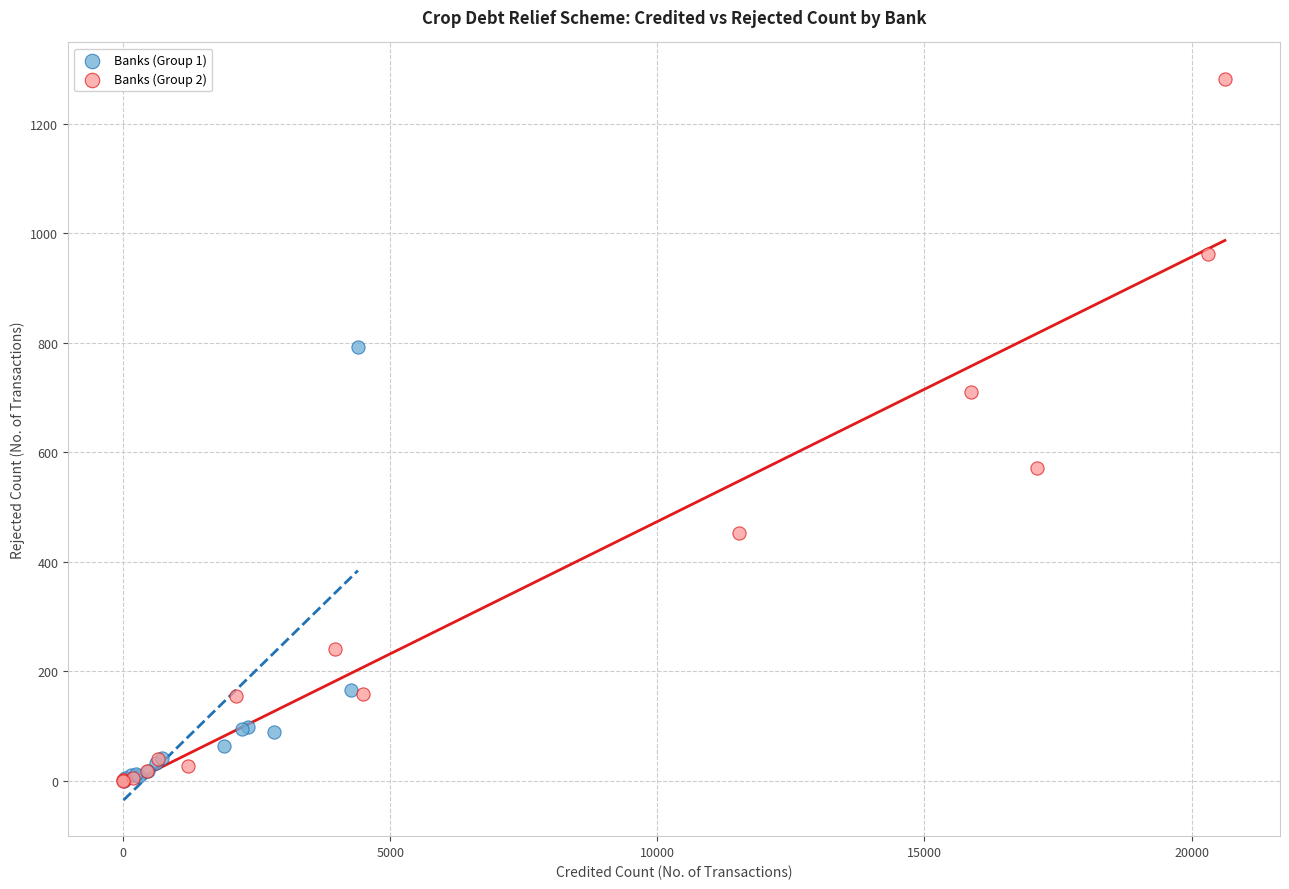

Which series has the largest Y range (max minus min)?

Banks (Group 2)